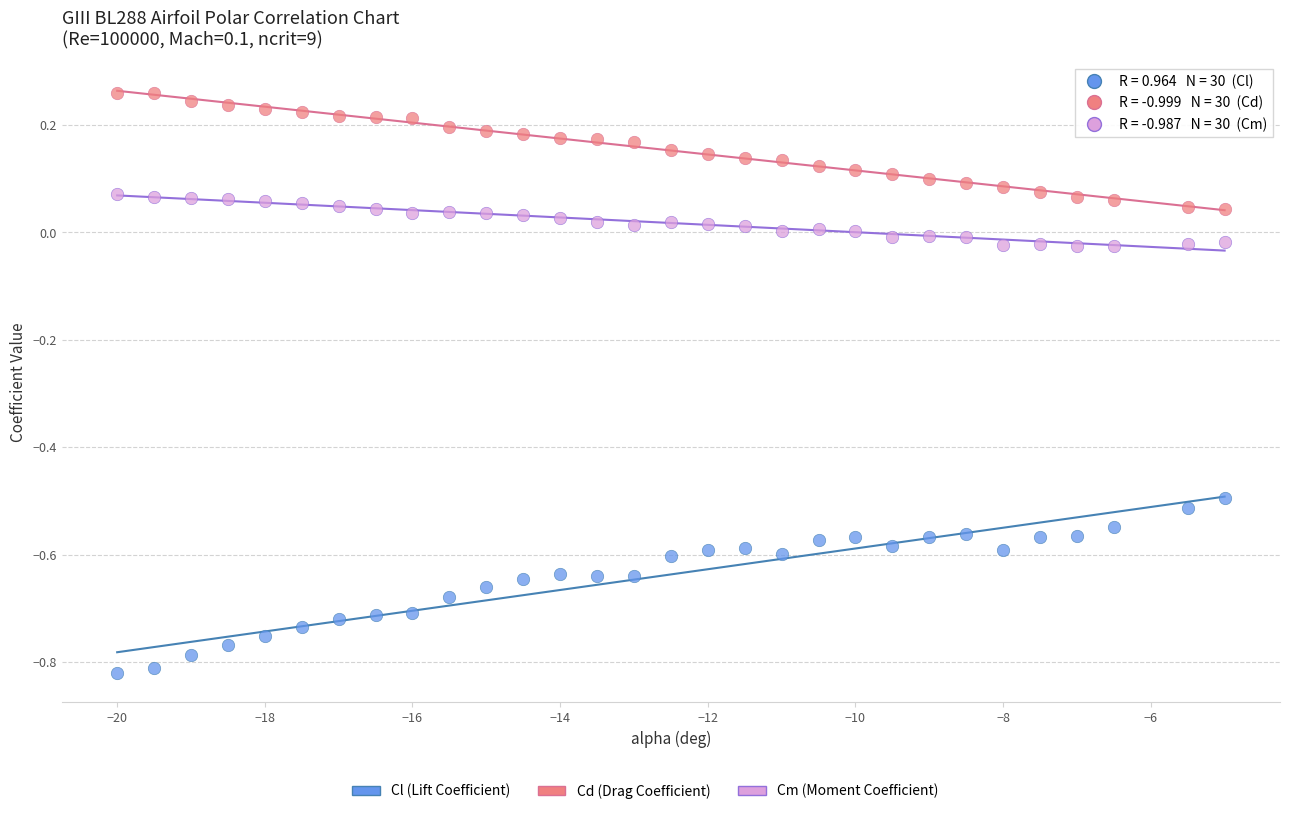

Which series reaches the maximum Y coordinate?

Cd (Drag Coefficient)